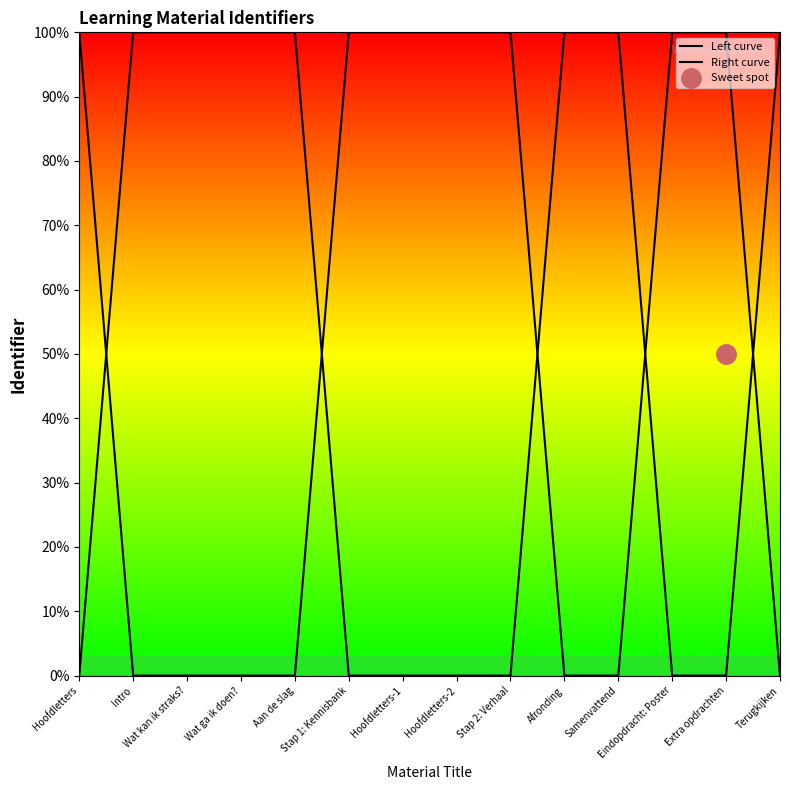

True or false: Left curve has a value of 0.0 at Afronding.

False